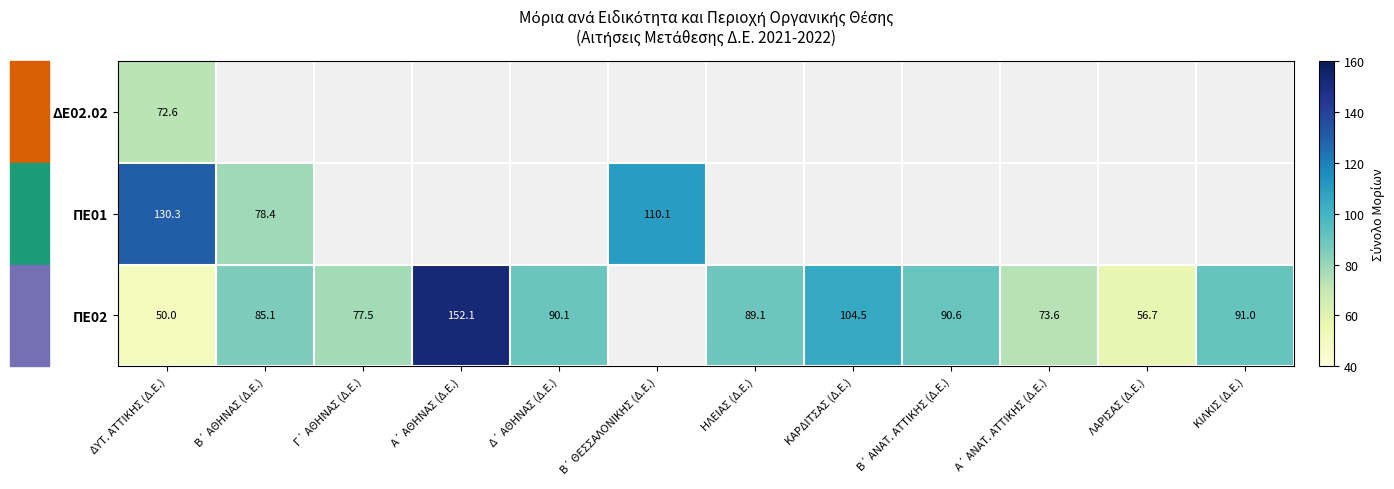

Which label corresponds to the smallest value in the chart?

ΔΥΤ. ΑΤΤΙΚΗΣ (Δ.Ε.)